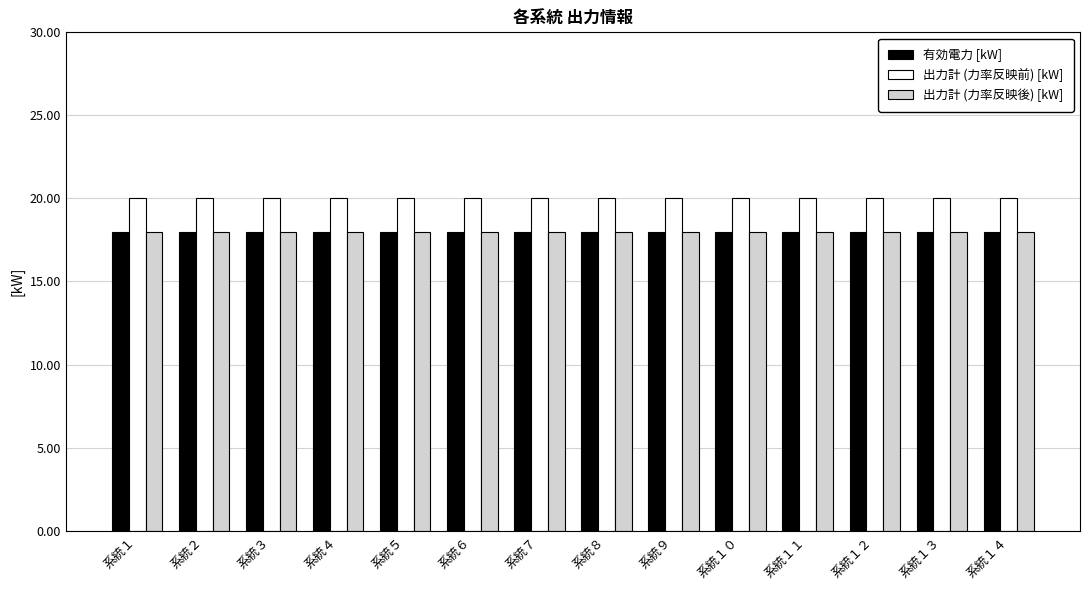

Which series has the largest total across all categories?

出力計 (力率反映前) [kW]